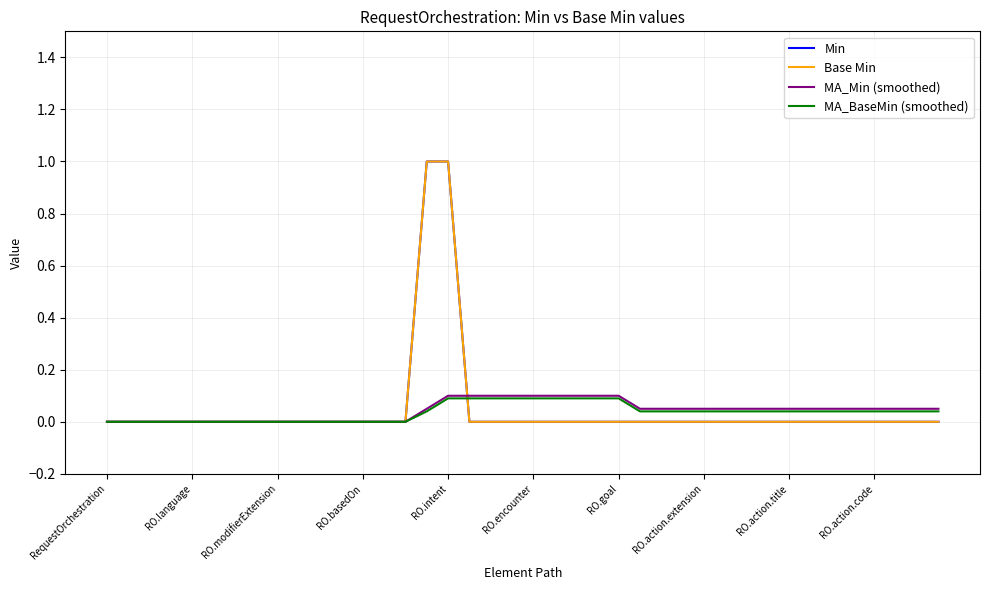

What is the difference between the maximum and minimum values in the Min series?

1.0